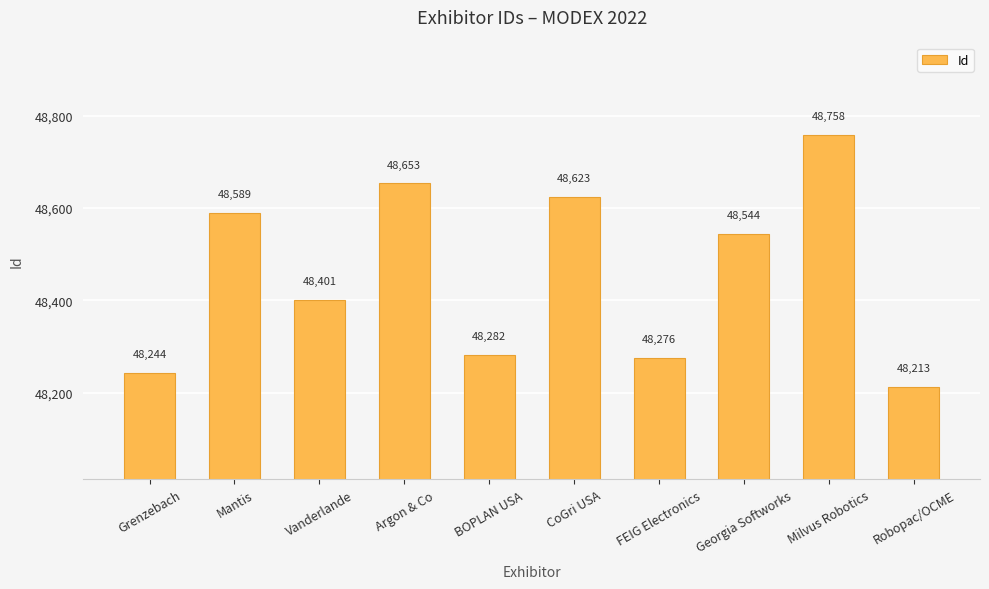

Are the bars grouped side by side (vs. stacked)?

No